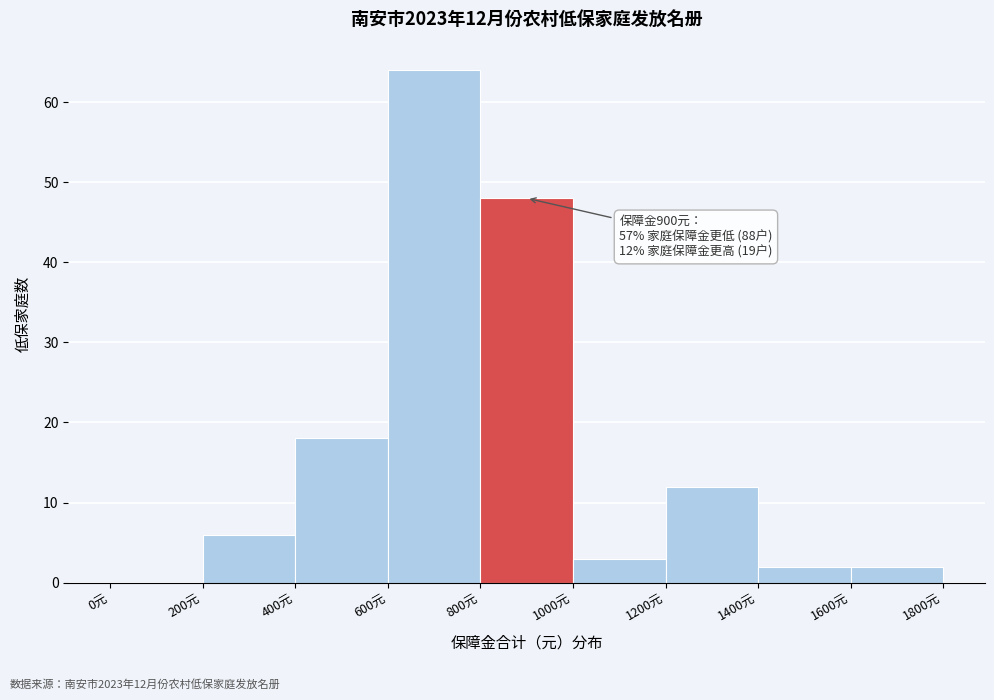

Over which range of the x-axis is the bar tallest?

600 to 800